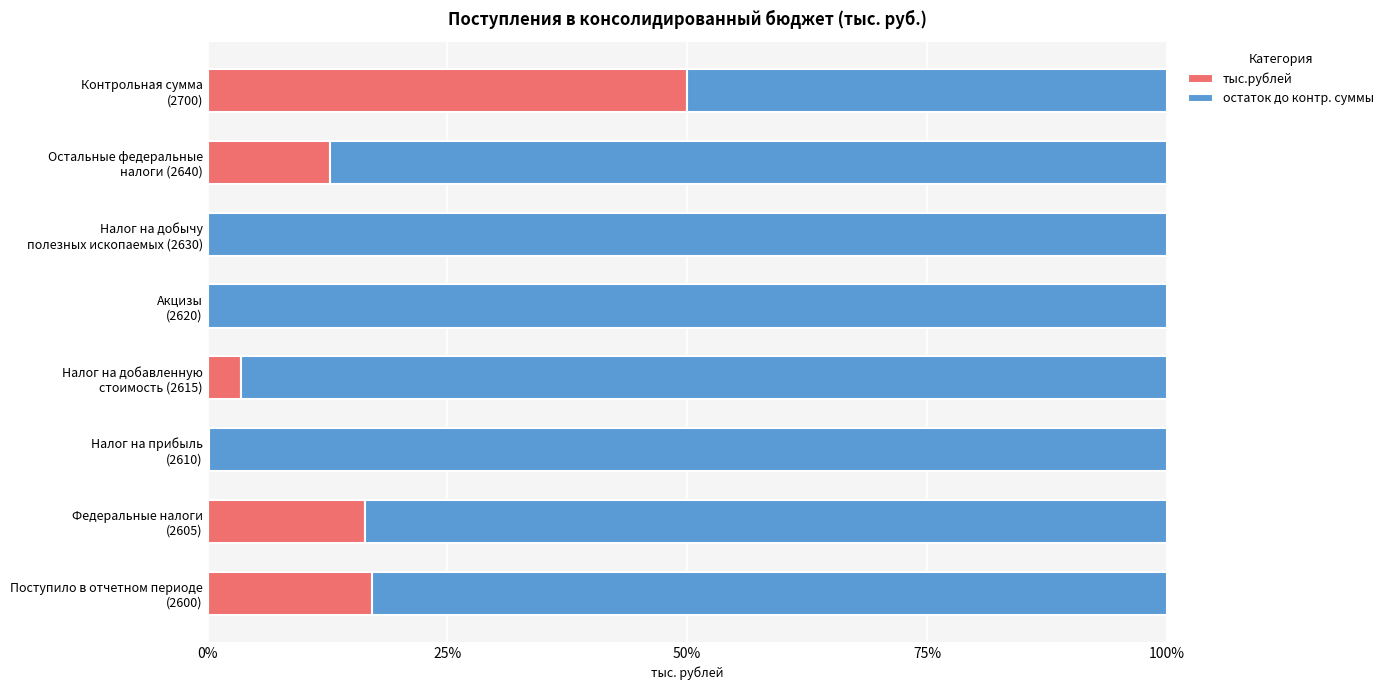

What are all the series names shown in the legend?

тыс.рублей, остаток до контр. суммы